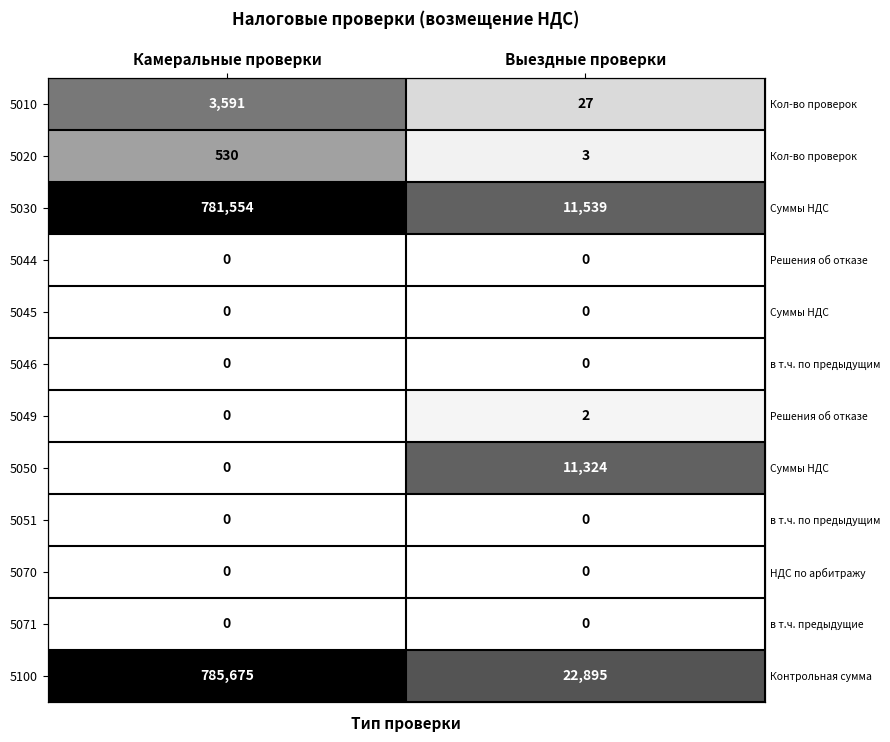

At how many categories does at least one series exceed 10?

2